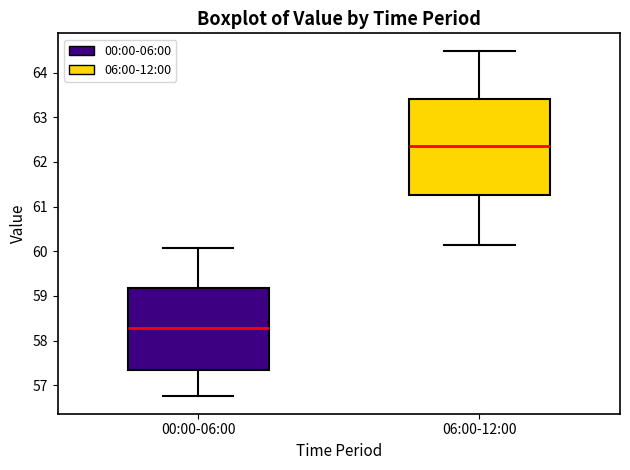

Reading left to right, transcribe this box plot: for each box, give where its median line is, the range the box spans, and where its two whiskers end, as read against the y-axis. The values are not printed on the chart, so give them approximately, as read against the axis.

00:00-06:00: median 58.3, box 57.3 to 59.2, whiskers 56.8 to 60.1
06:00-12:00: median 62.3, box 61.2 to 63.4, whiskers 60.1 to 64.5